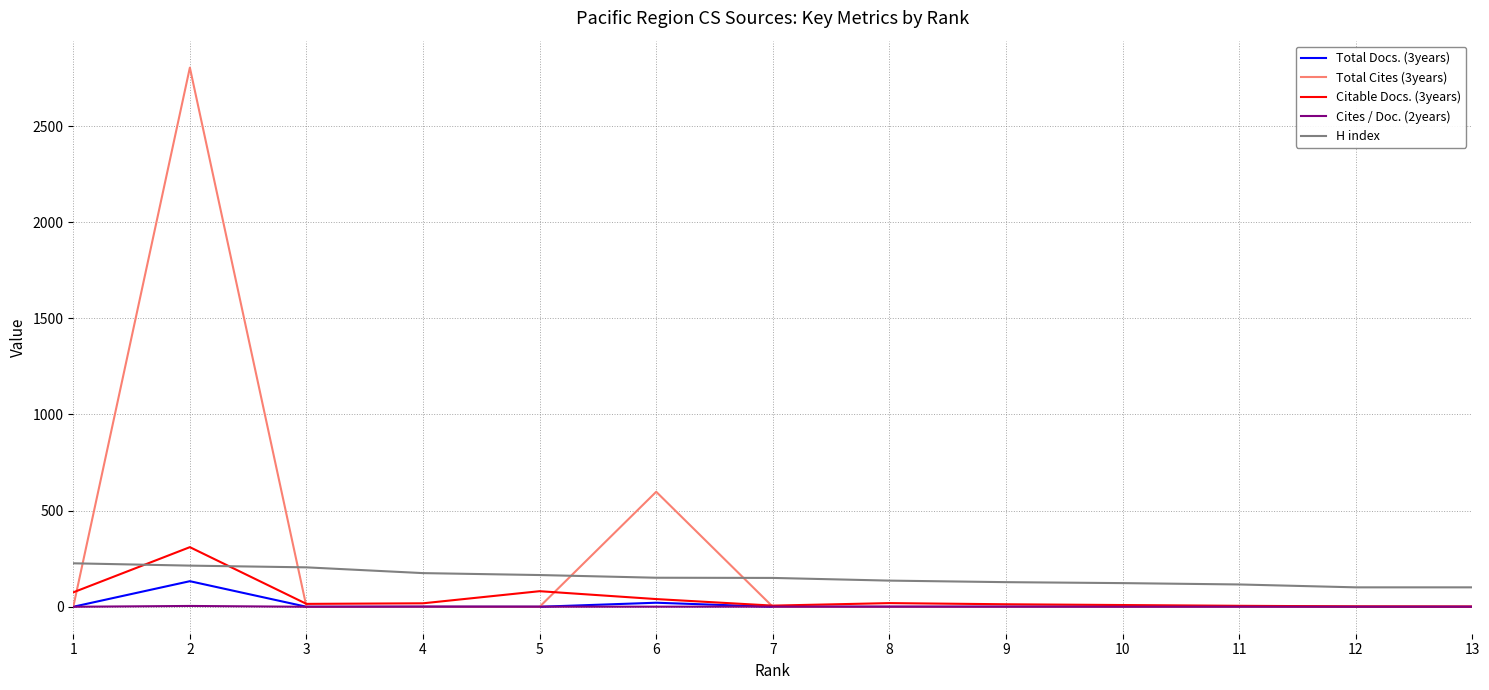

What is the greatest value displayed?

2804.0